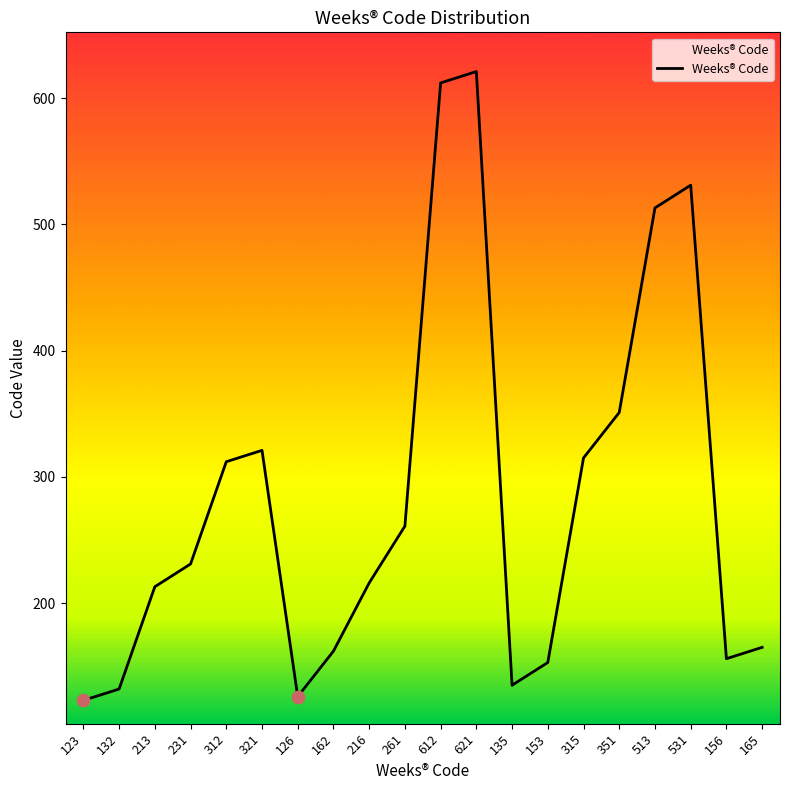

Between 132 and 216, which is larger?

216